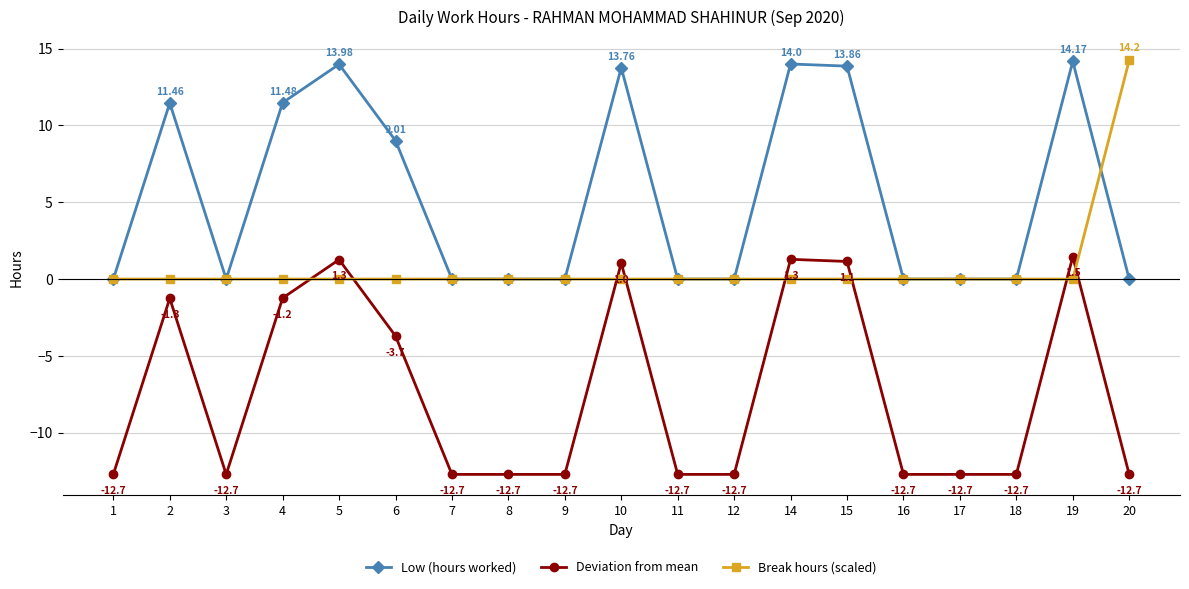

What is the difference between the second highest and second lowest values in the Low (hours worked) series?

14.0